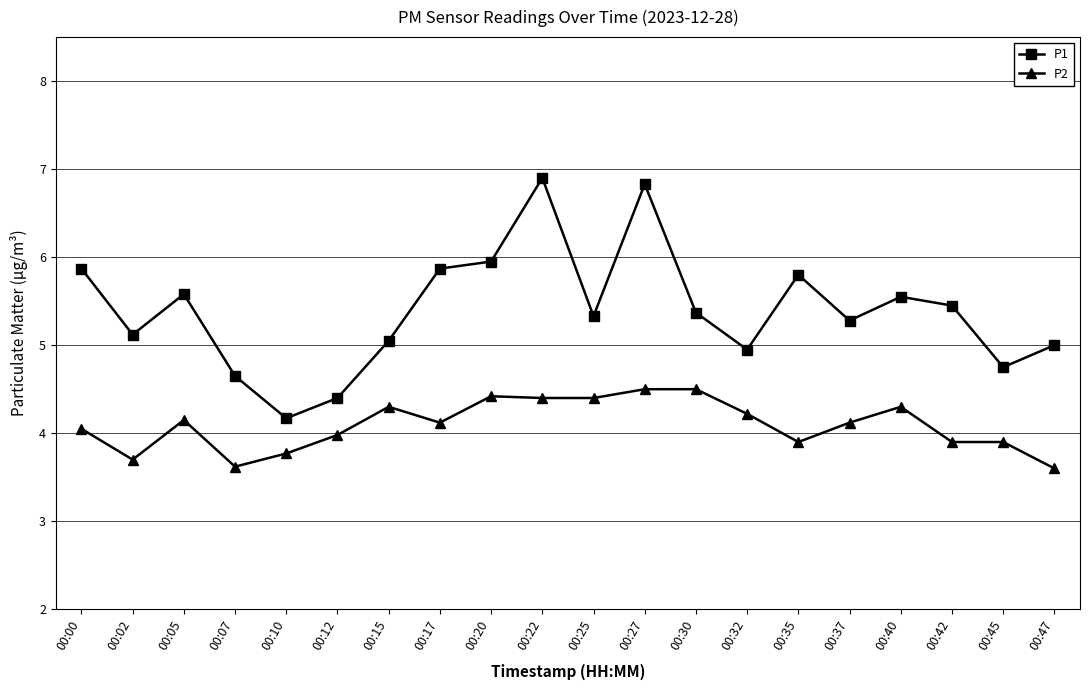

Where is the first local minimum for P1?

00:02